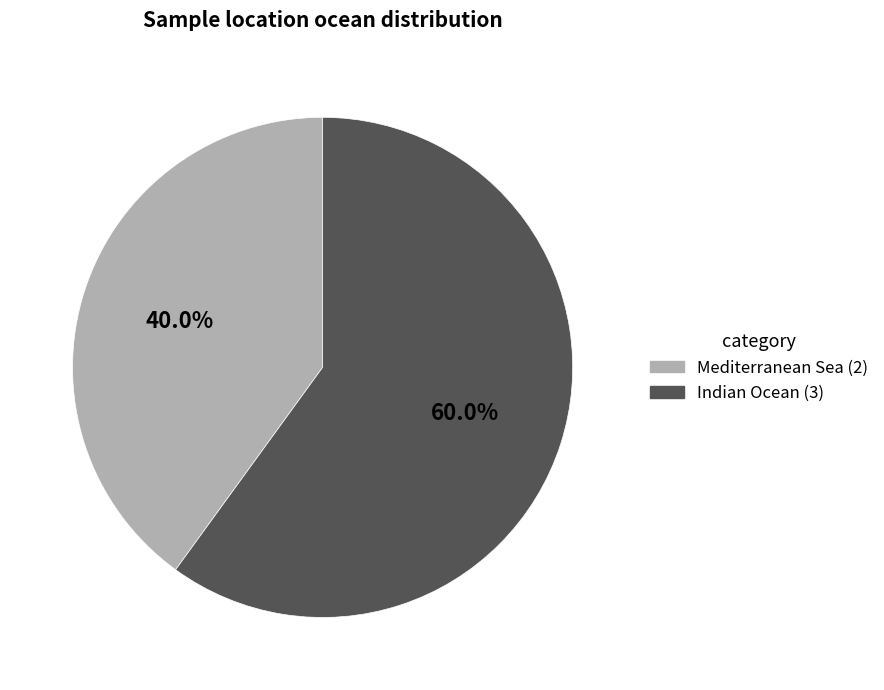

How many segments does this pie chart have?

2